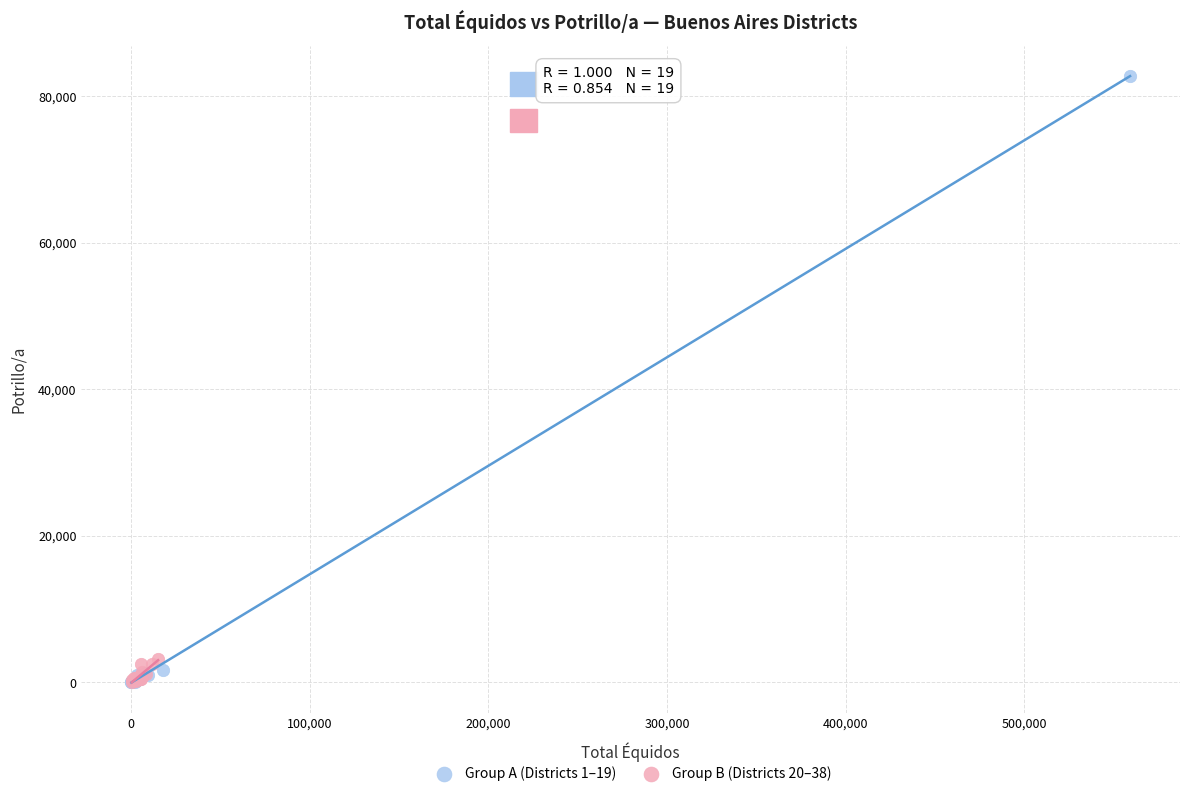

Which series contains the highest Y value?

Group A (Districts 1–19)